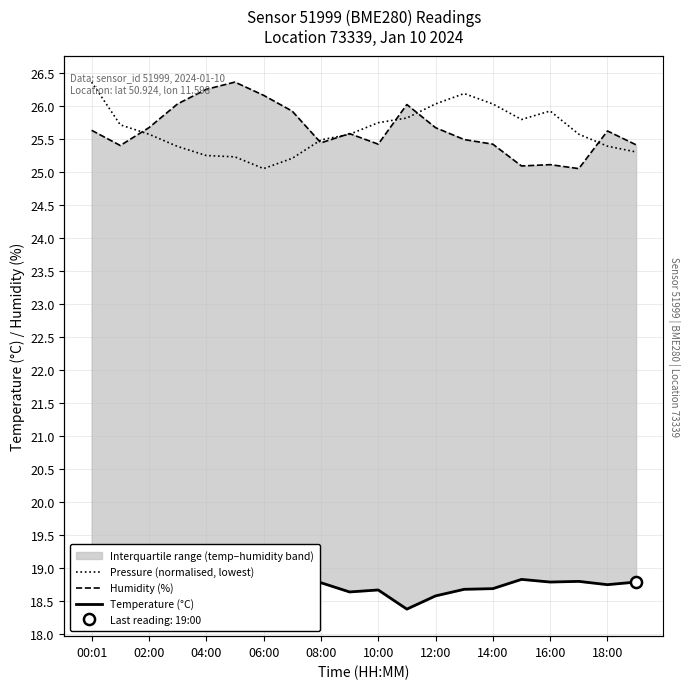

True or false: Humidity (%) and Temperature (°C) intersect in this chart.

False